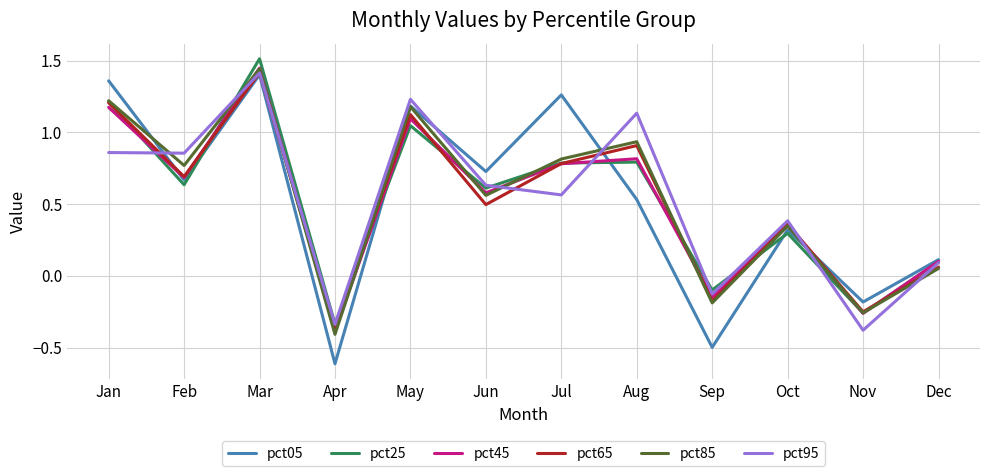

How many lines are shown in the chart?

6